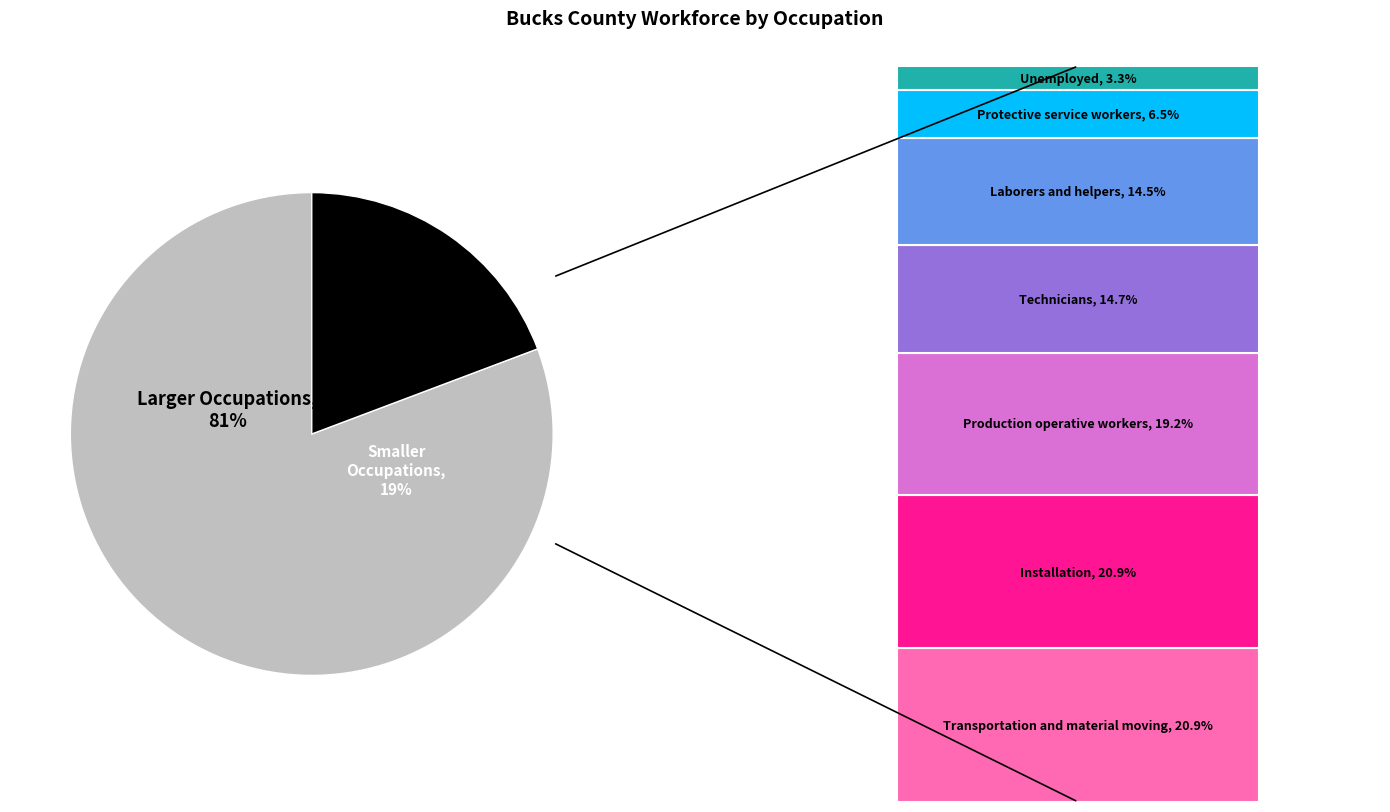

Is it true that Production operative workers is 1% of the pie?

False